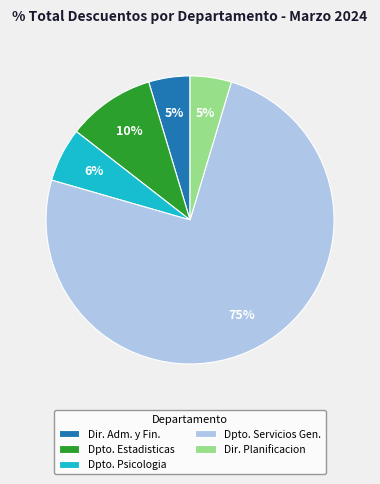

Which slice is the largest?

Dpto. Servicios Gen.